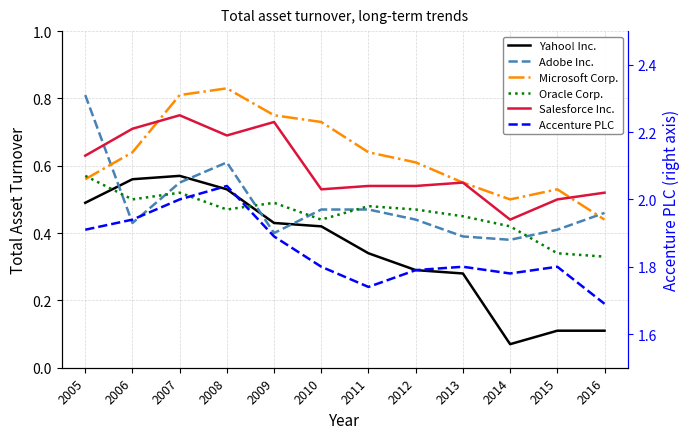

What is the difference between the maximum and minimum values in the Adobe Inc. series?

0.4